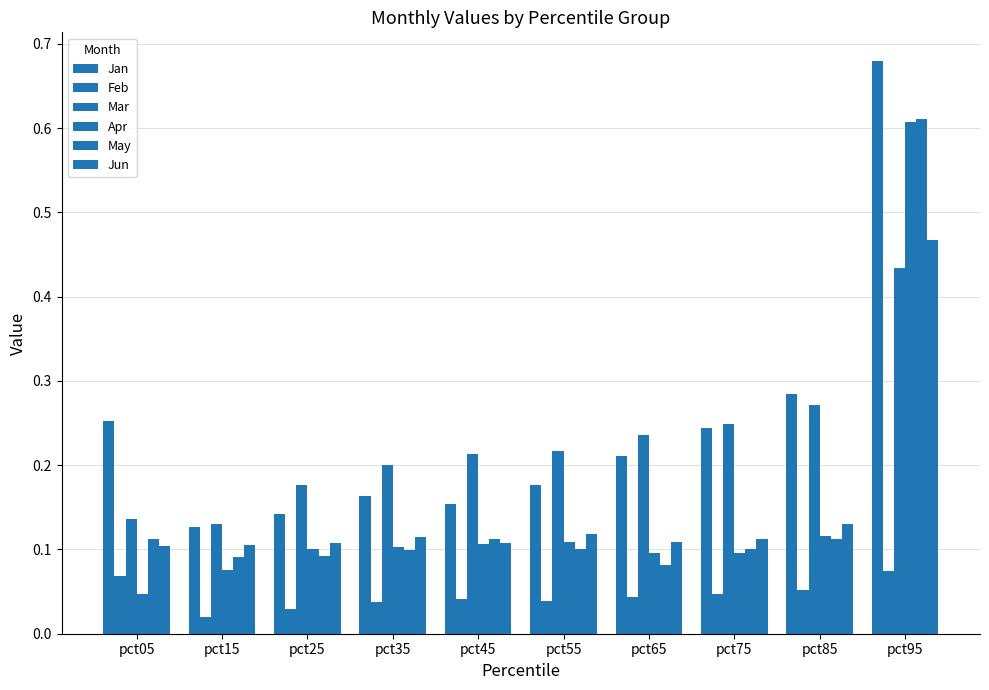

What is the maximum value shown in the chart?

0.7